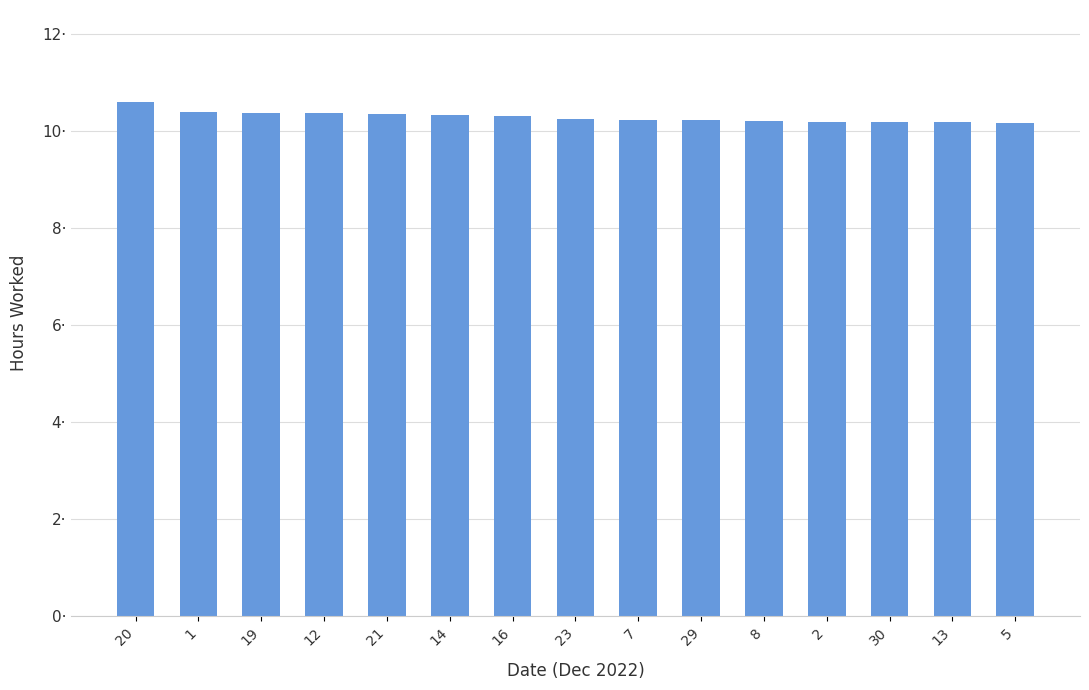

What is the sum of the values at 5 and 19?

20.5